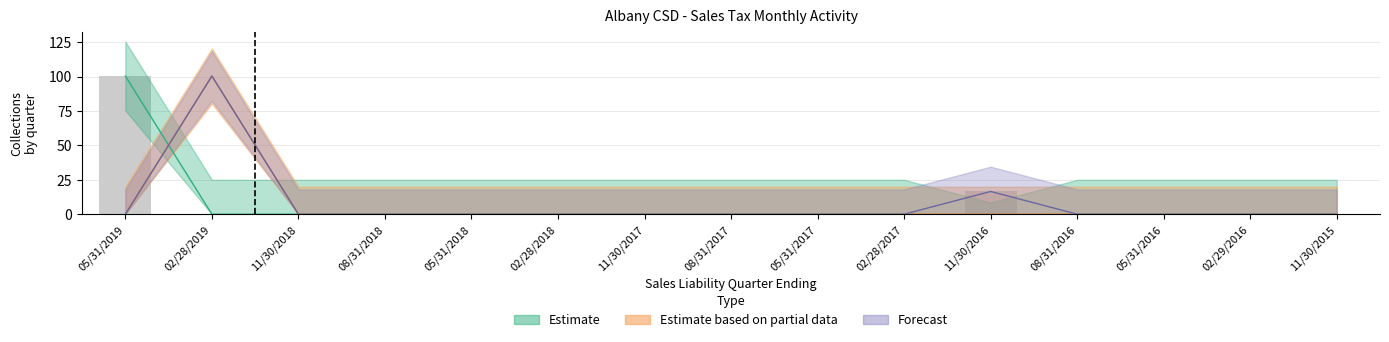

What are all the series names shown in the legend?

Estimate, Estimate based on partial data, Forecast